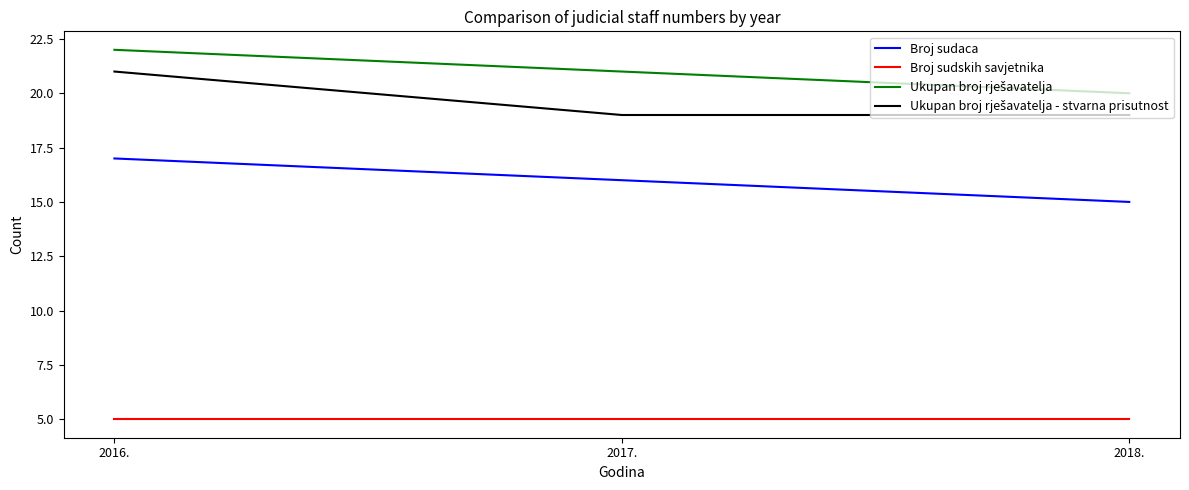

What position from the left is 2016.?

1